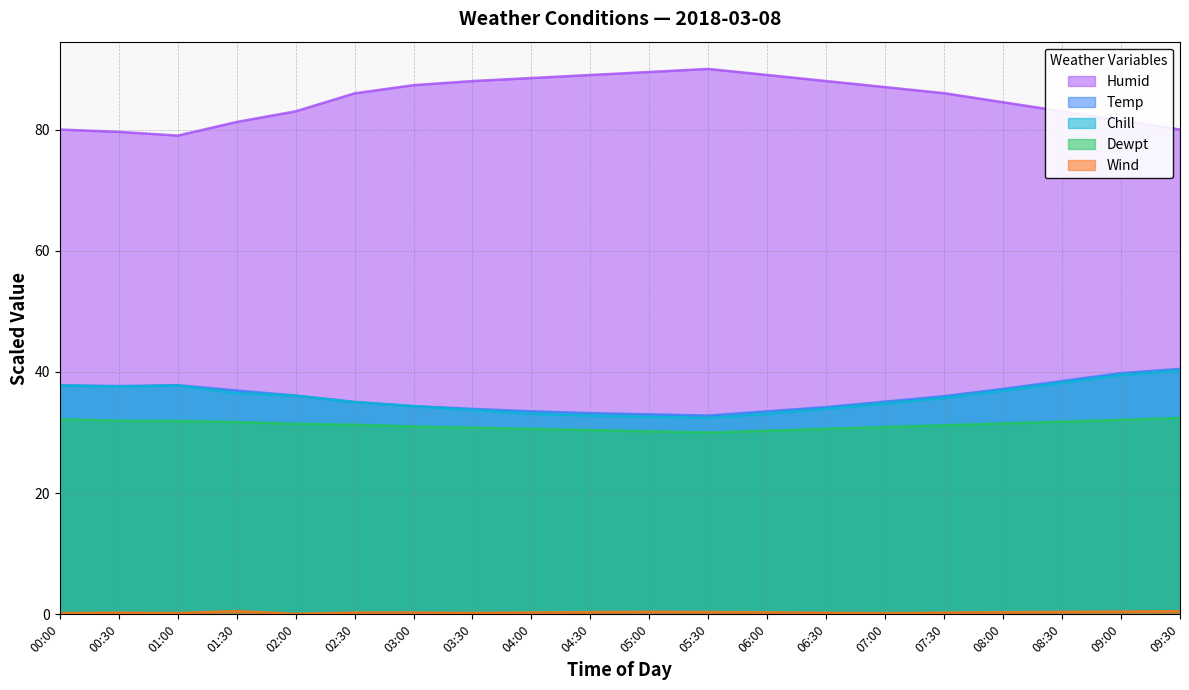

How many interior local peaks does the Wind series have?

4